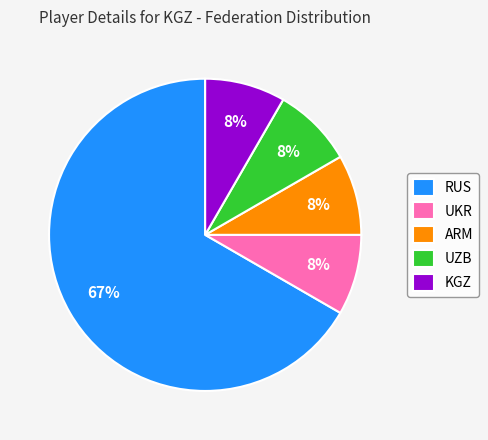

True or false: ARM accounts for 23% of the total.

False